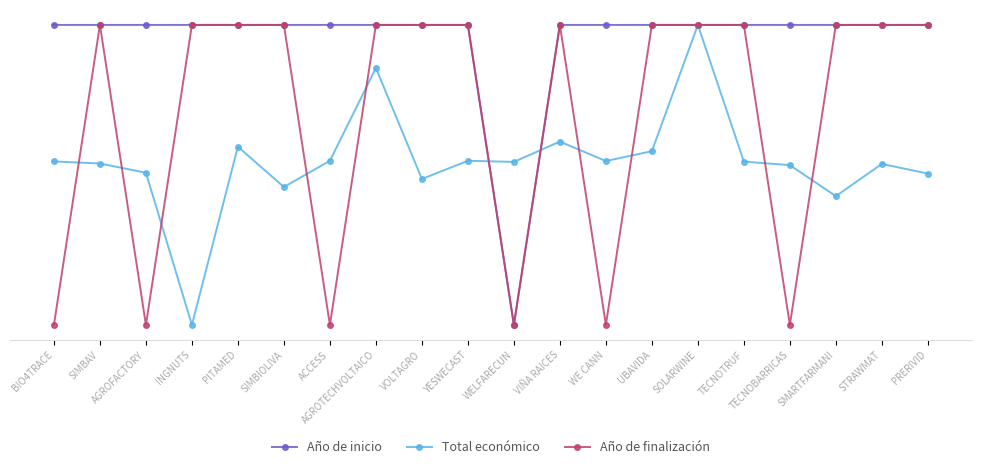

Reading left to right, list all the values displayed in this chart.

Año de inicio: 1.0	1.0	1.0	1.0	1.0	1.0	1.0	1.0	1.0	1.0	0.0	1.0	1.0	1.0	1.0	1.0	1.0	1.0	1.0	1.0
Total económico: 0.5	0.5	0.5	0.0	0.6	0.5	0.5	0.9	0.5	0.5	0.5	0.6	0.5	0.6	1.0	0.5	0.5	0.4	0.5	0.5
Año de finalización: 0.0	1.0	0.0	1.0	1.0	1.0	0.0	1.0	1.0	1.0	0.0	1.0	0.0	1.0	1.0	1.0	0.0	1.0	1.0	1.0